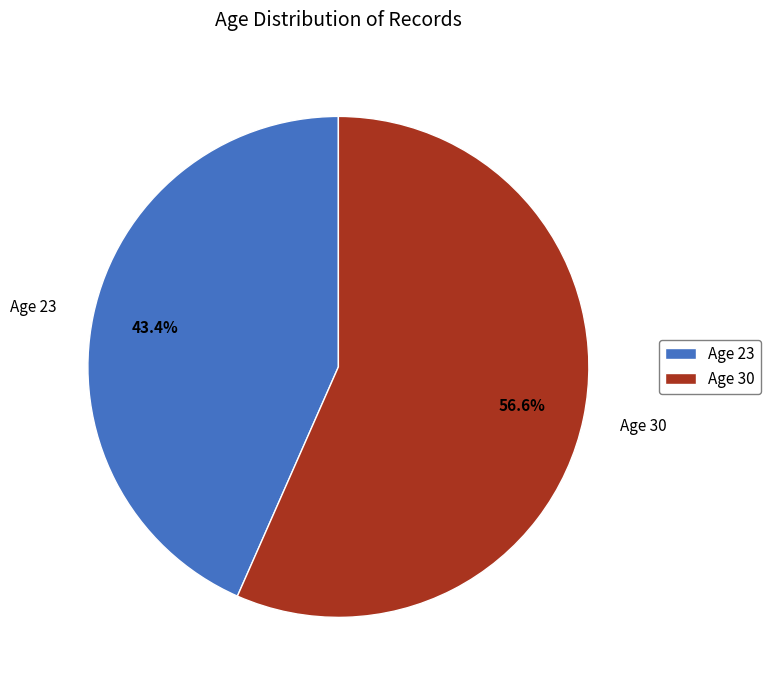

What percentage is NOT represented by Age 30?

43.4%